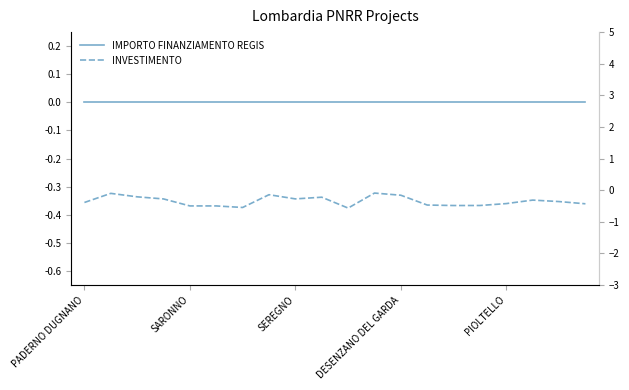

The value of IMPORTO FINANZIAMENTO REGIS at 15 is 0.0. True or false?

True